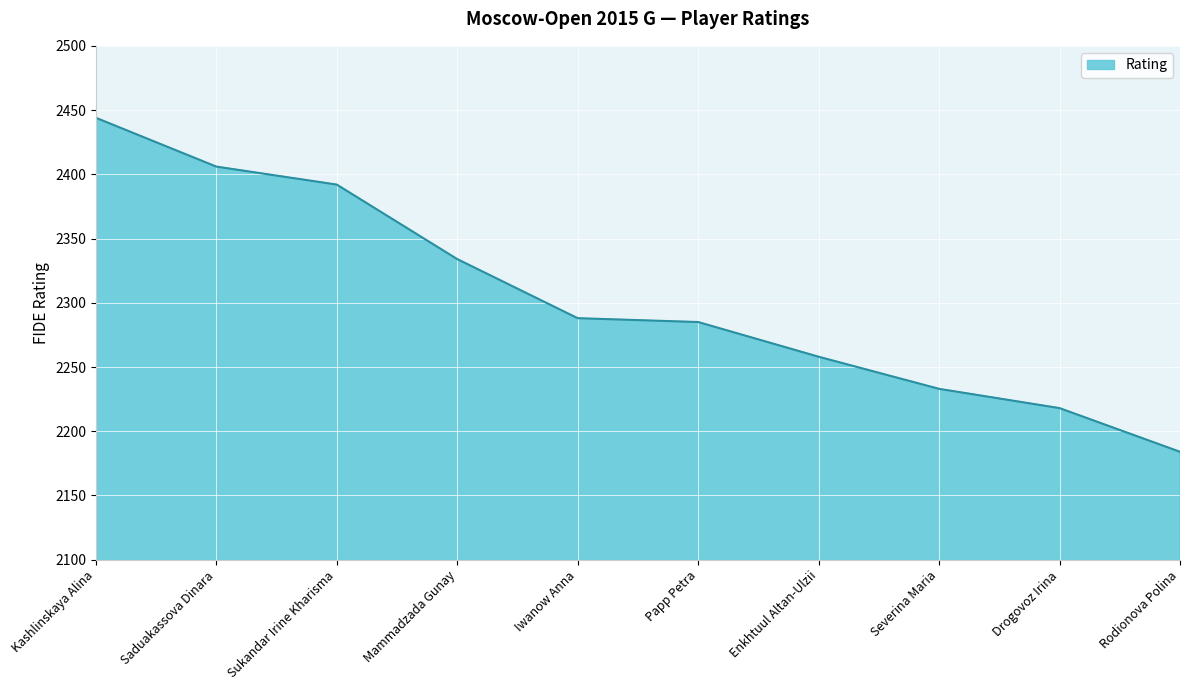

At which category does the chart reach its minimum across all series?

Rodionova Polina